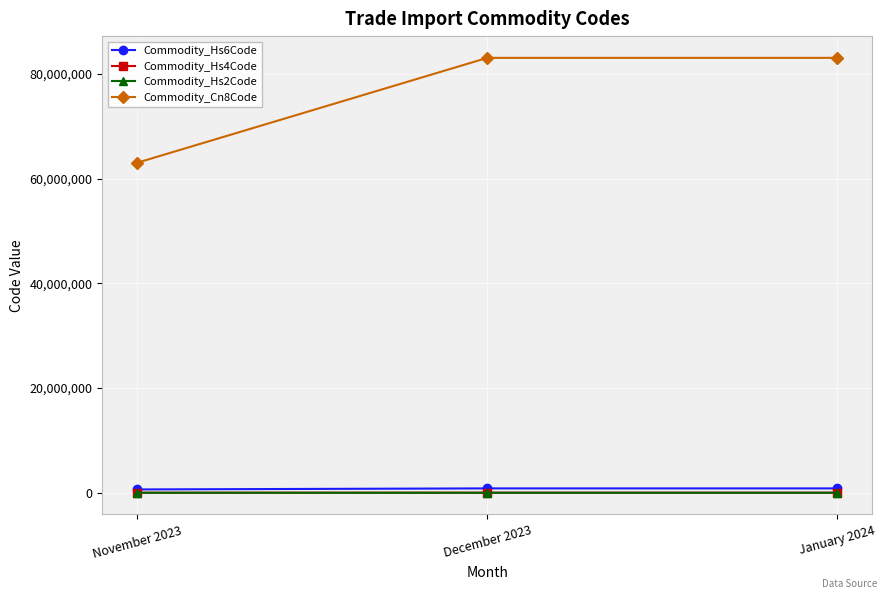

Which series has the widest spread of values?

Commodity_Cn8Code